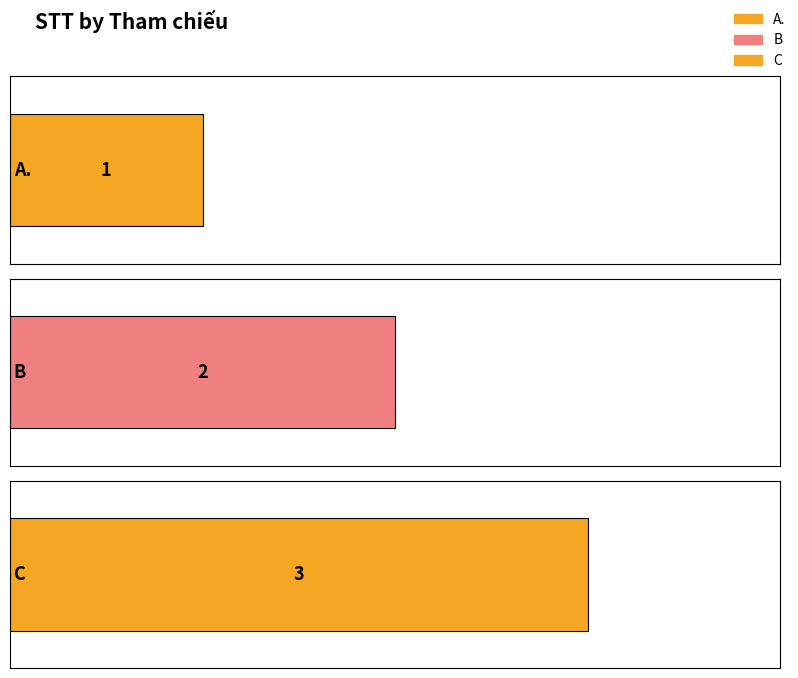

Does the chart contain any negative values?

No